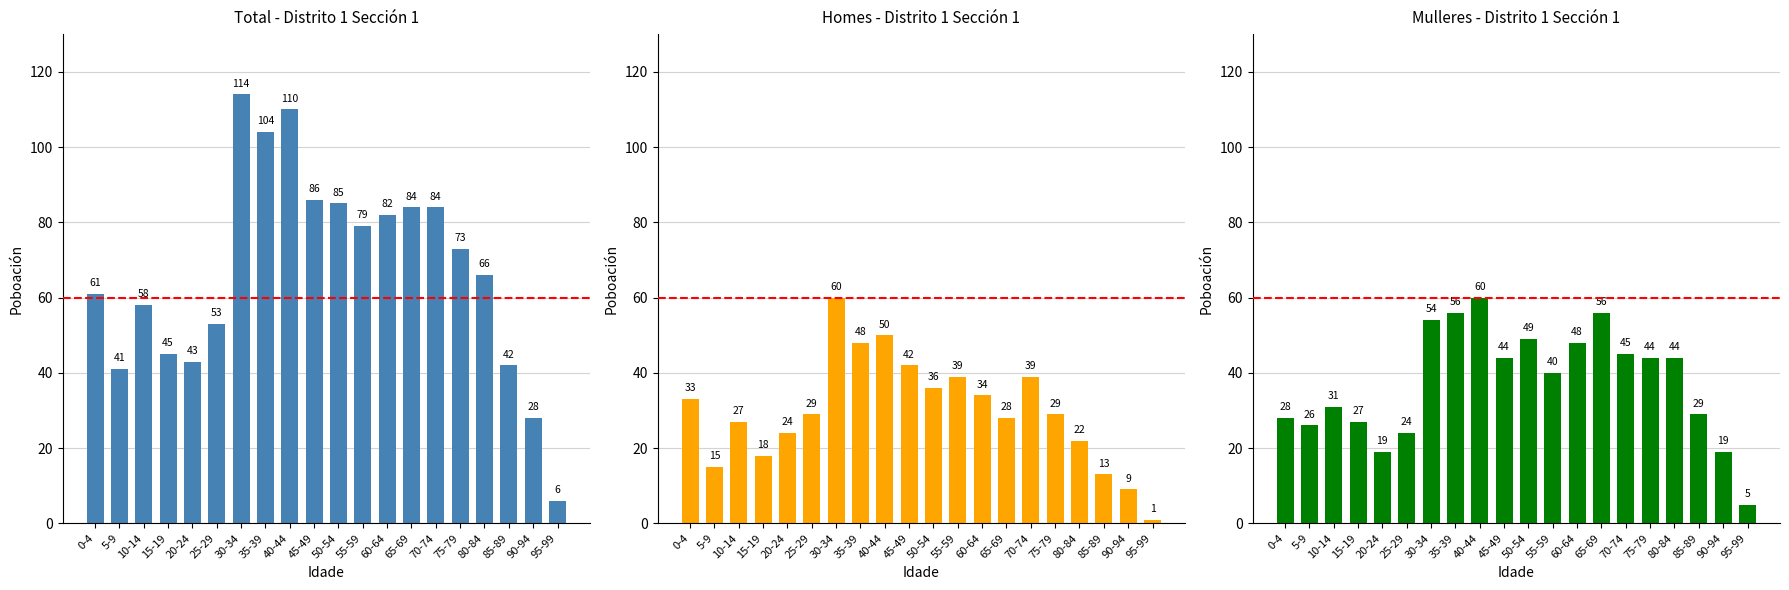

What is the spread (max minus min) of values at 85-89?

29